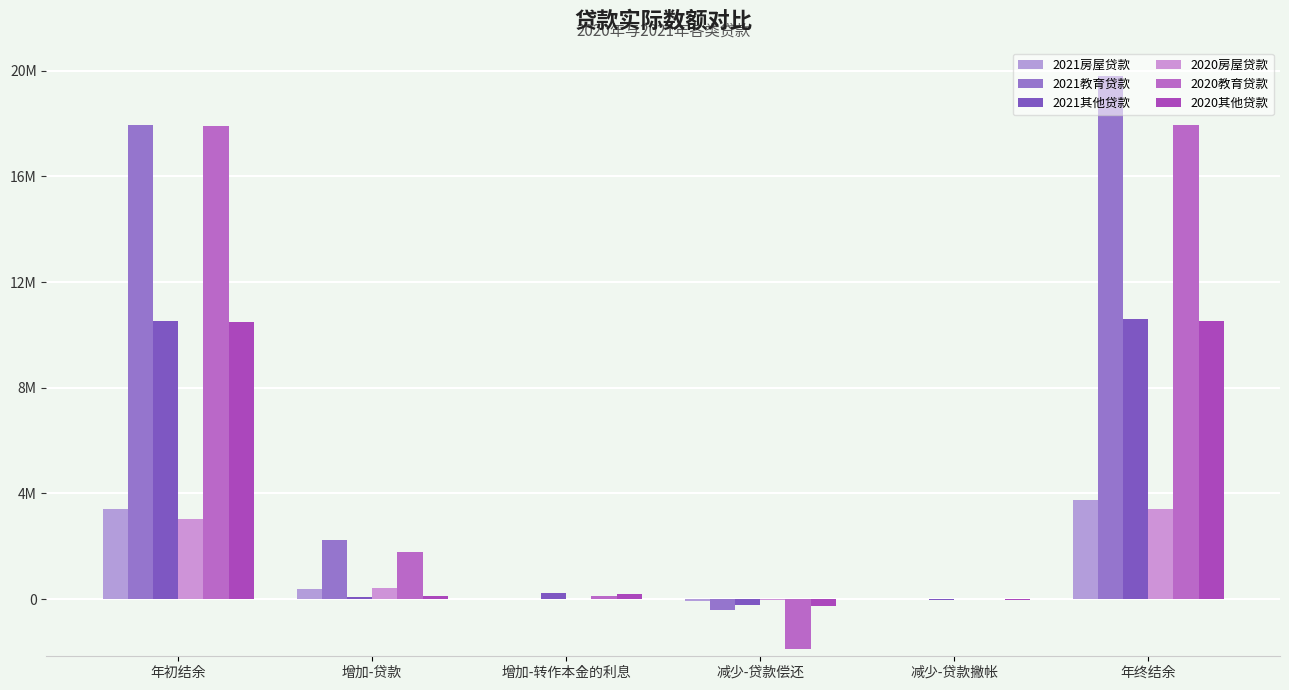

Does the chart contain stacked bars?

No